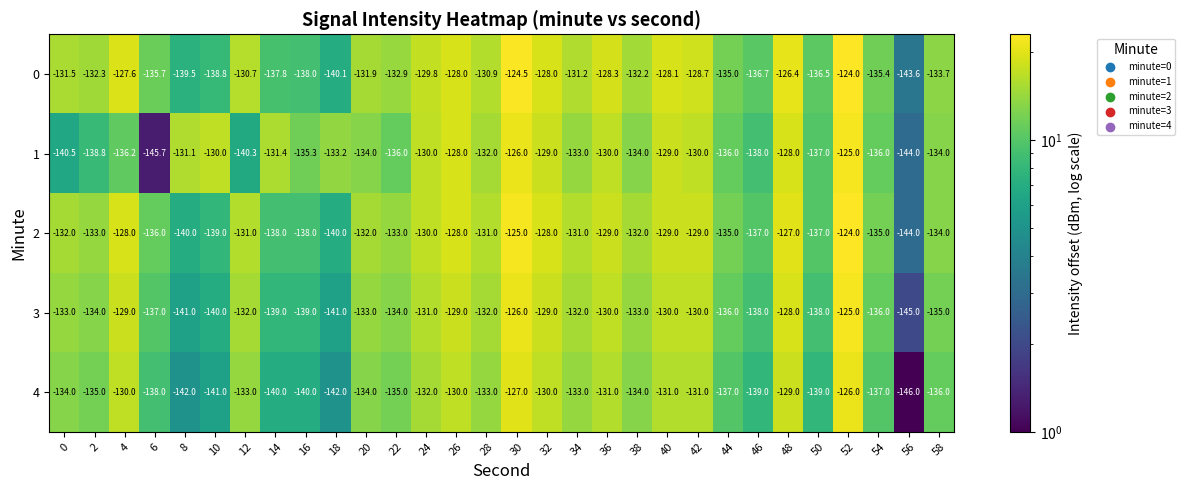

What is the spread (max minus min) of values at 20?

2.1